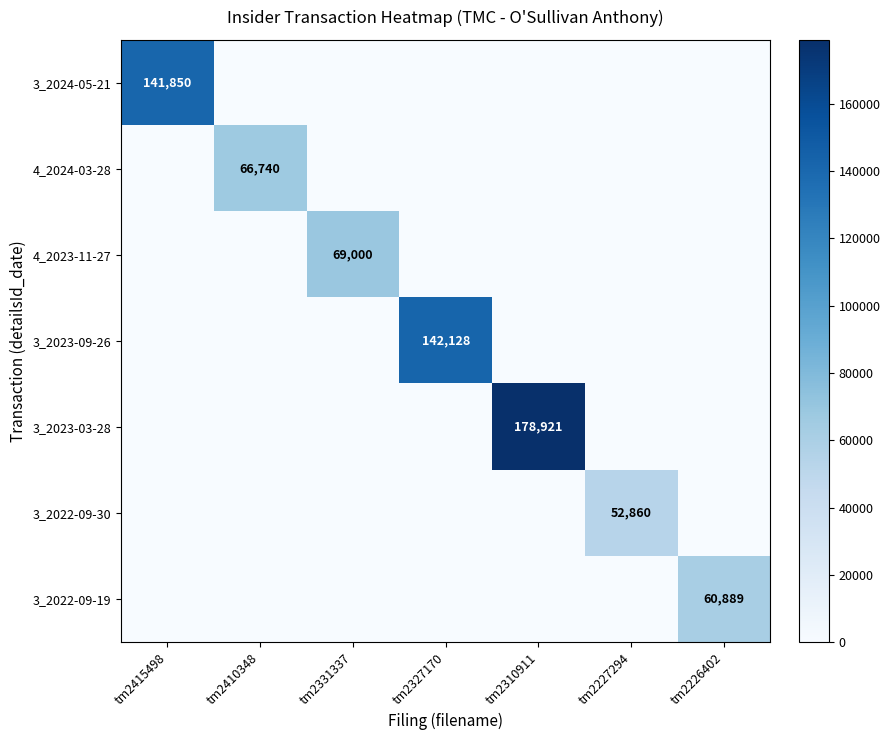

The value of 4_2023-11-27 at tm2331337 is 69000. True or false?

True